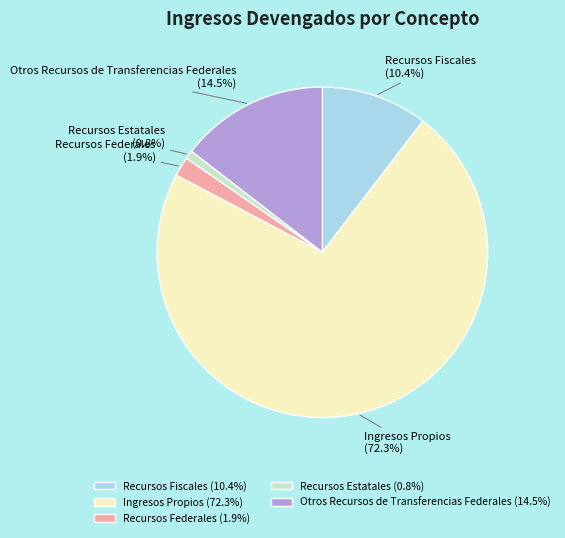

What percentage is NOT represented by Otros Recursos de Transferencias Federales?

85.5%